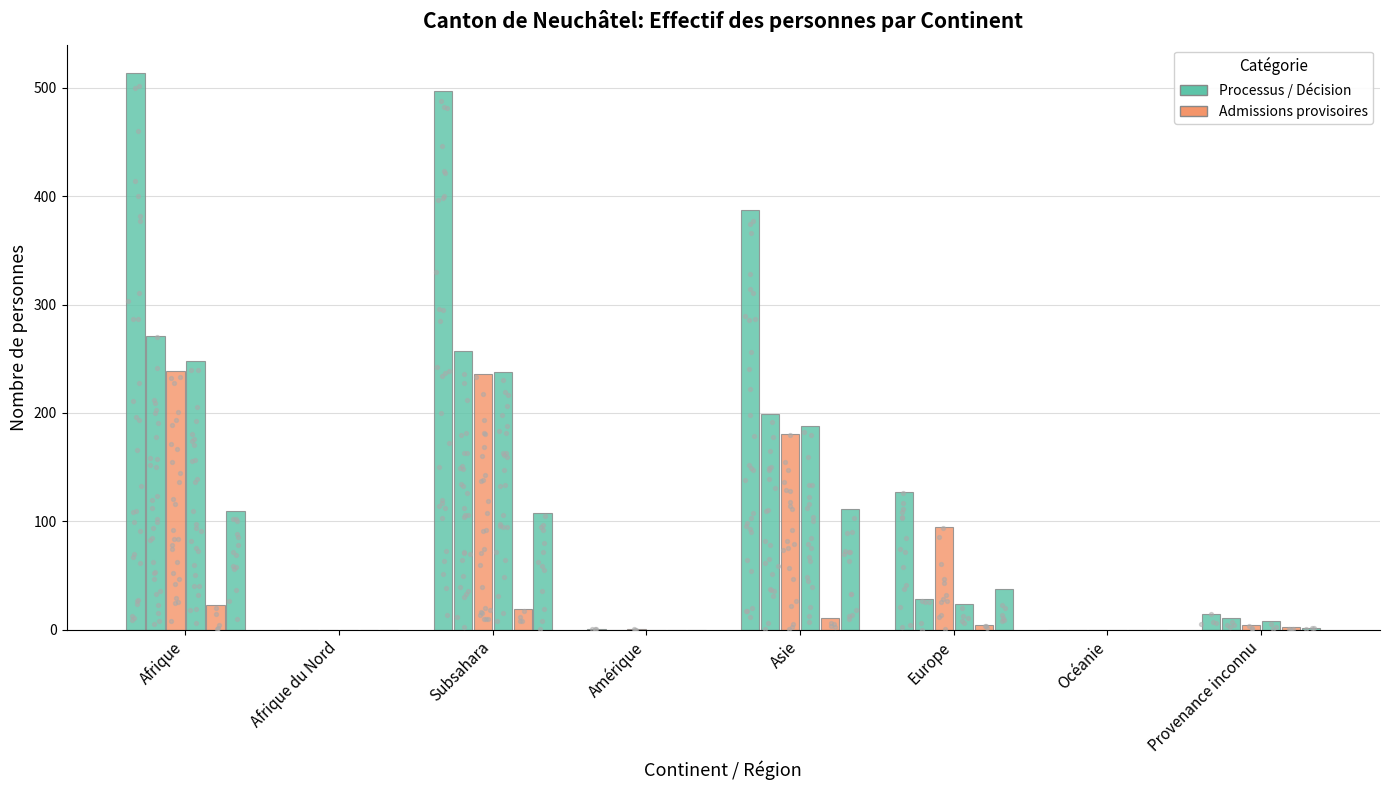

Is the value of Personnes dans le processus at Afrique greater than the value of Personnes admises provisoirement at Europe?

Yes